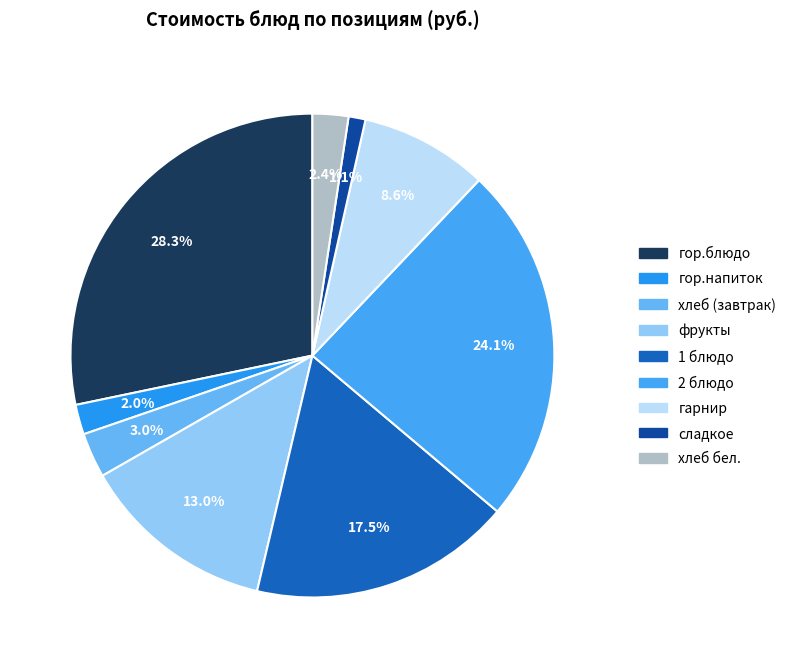

Rank the categories by value from highest to lowest.

гор.блюдо, 2 блюдо, 1 блюдо, фрукты, гарнир, хлеб (завтрак), хлеб бел., гор.напиток, сладкое